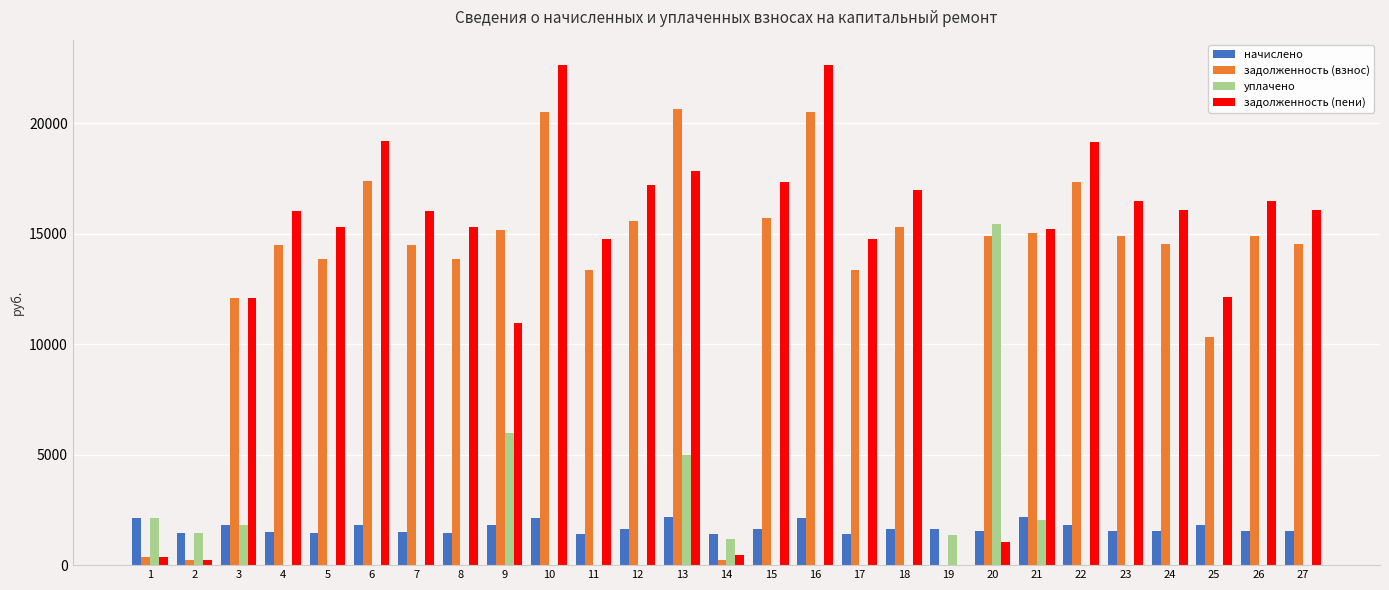

What is the sum of all задолженность (взнос) values?

353544.1